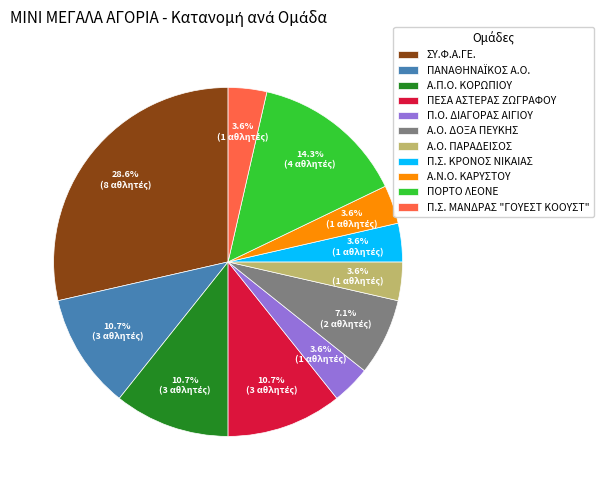

To the nearest percent, what is the average slice percentage?

9%